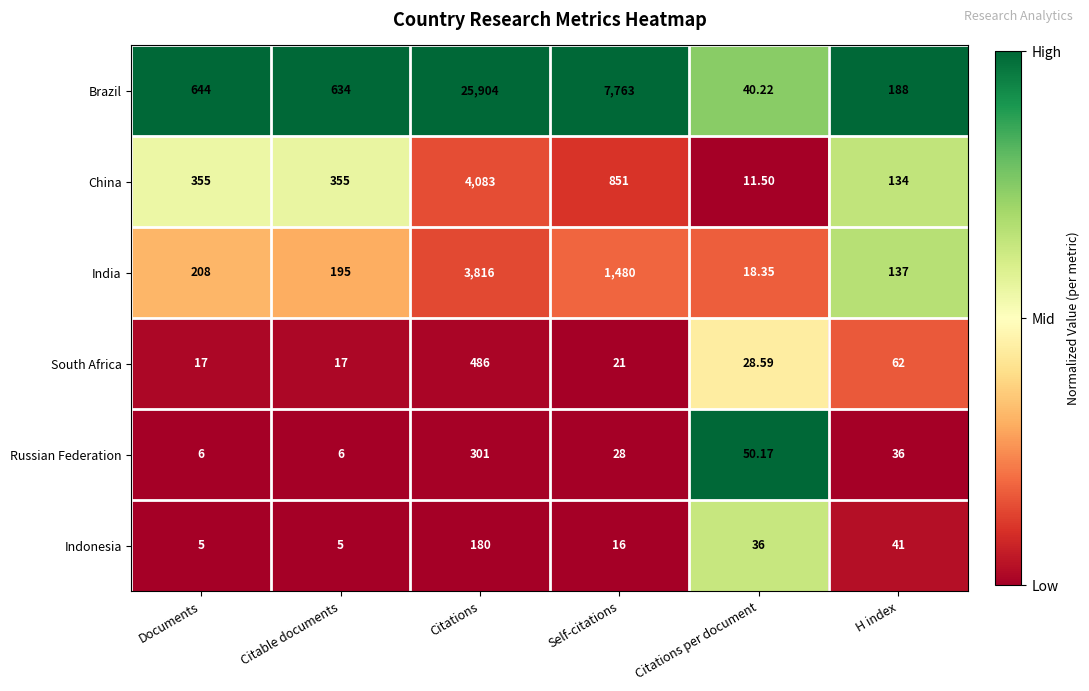

Rank the series by their maximum value, from lowest to highest.

Indonesia, Russian Federation, South Africa, India, China, Brazil